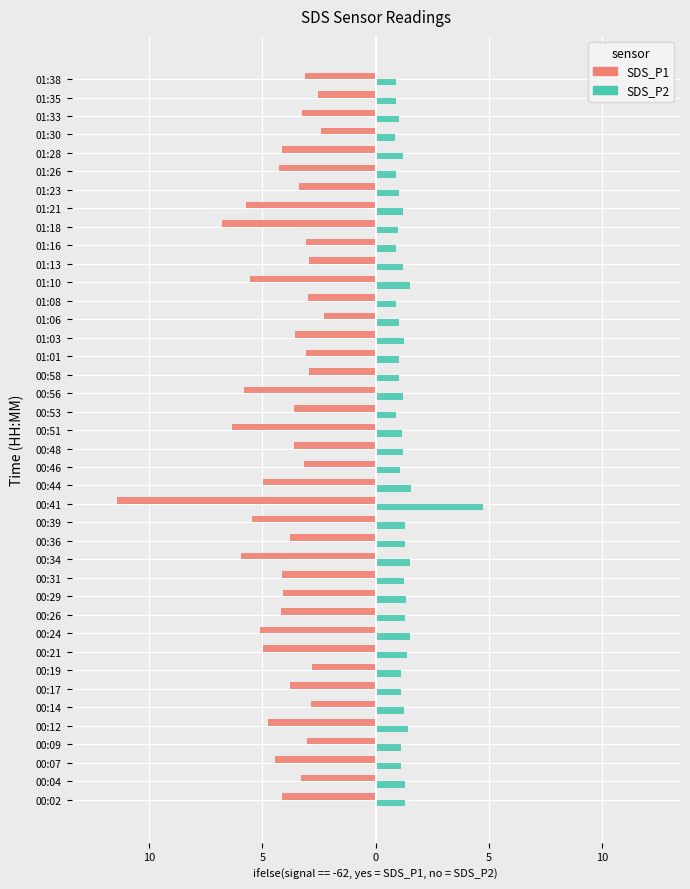

What are all the series names shown in the legend?

SDS_P1, SDS_P2